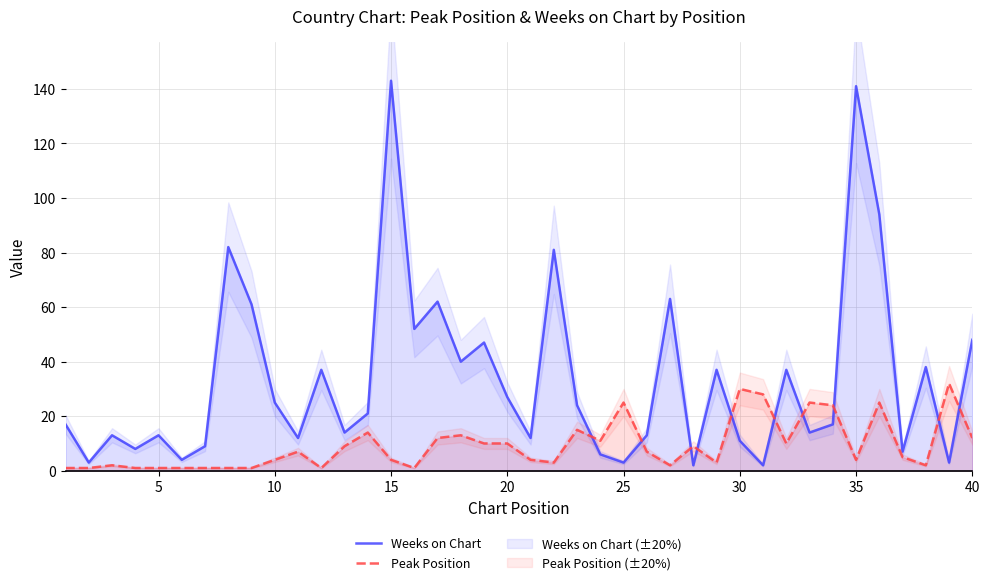

What is the difference between the maximum and second lowest values in the Peak Position series?

31